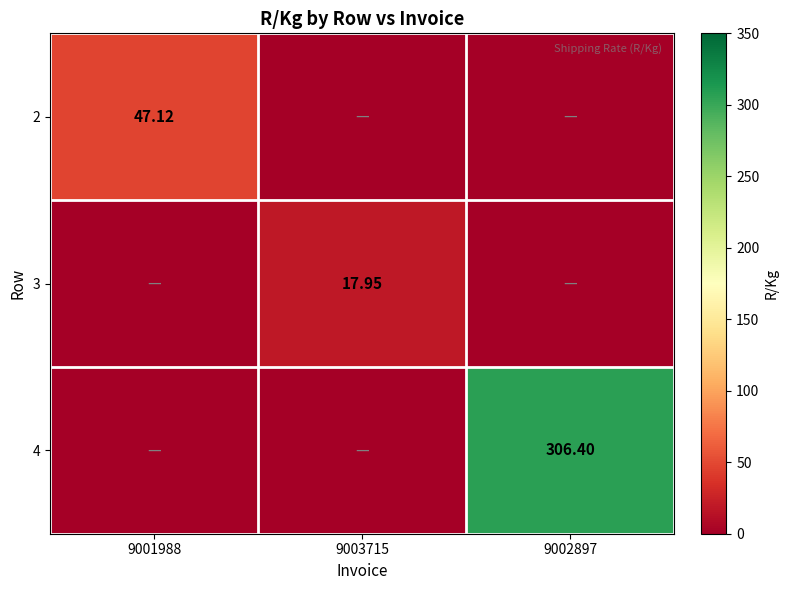

How many positive values does the 4 series have?

1